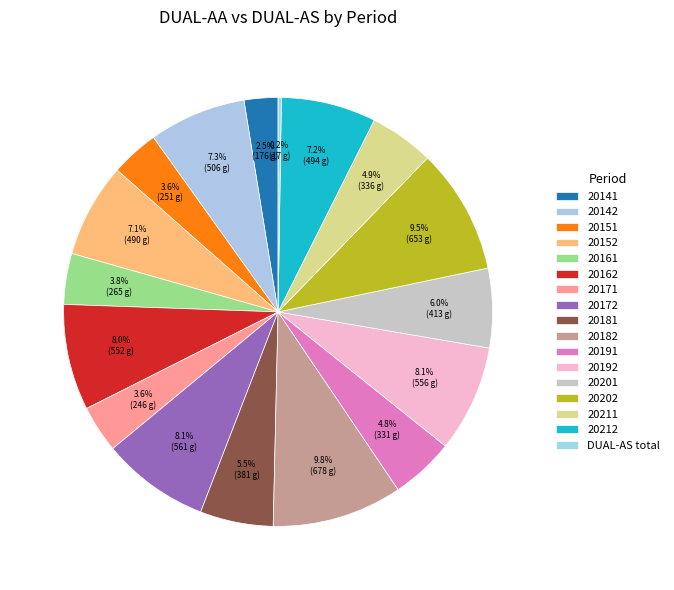

Is there a majority slice in this chart?

No